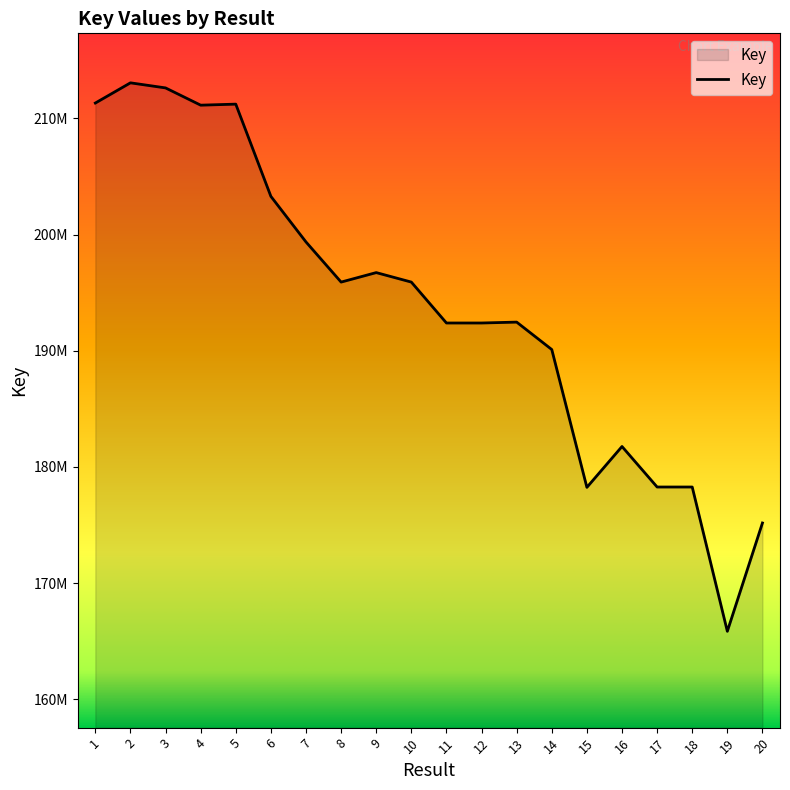

How many interior local valleys (lower than both neighbors) does the data have?

5